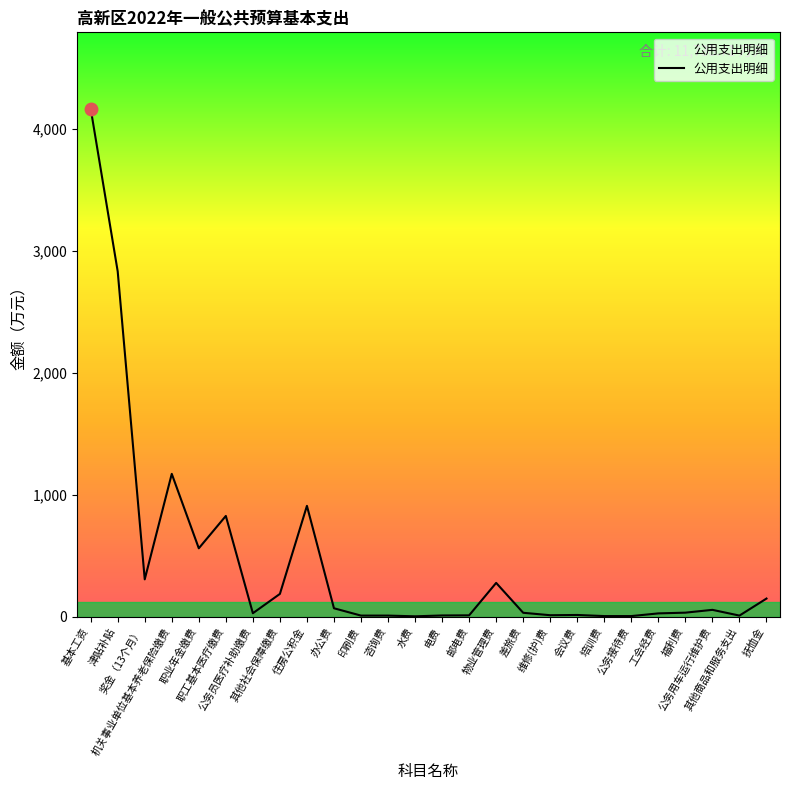

What is the greatest value displayed?

4166.5